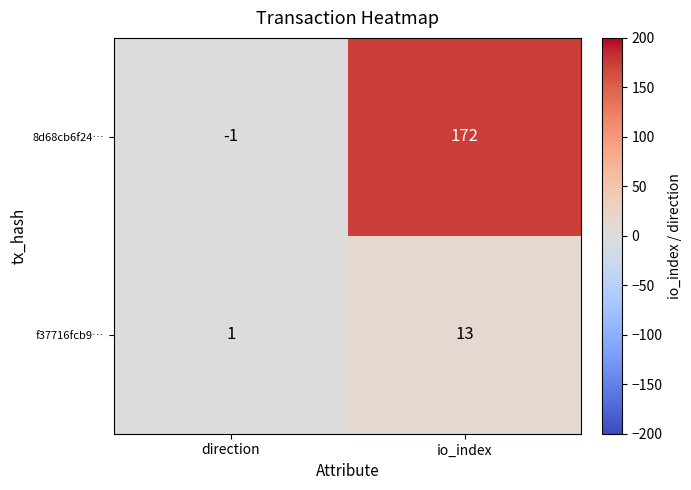

What is the sum of the f37716fcb9… values at direction and io_index?

14